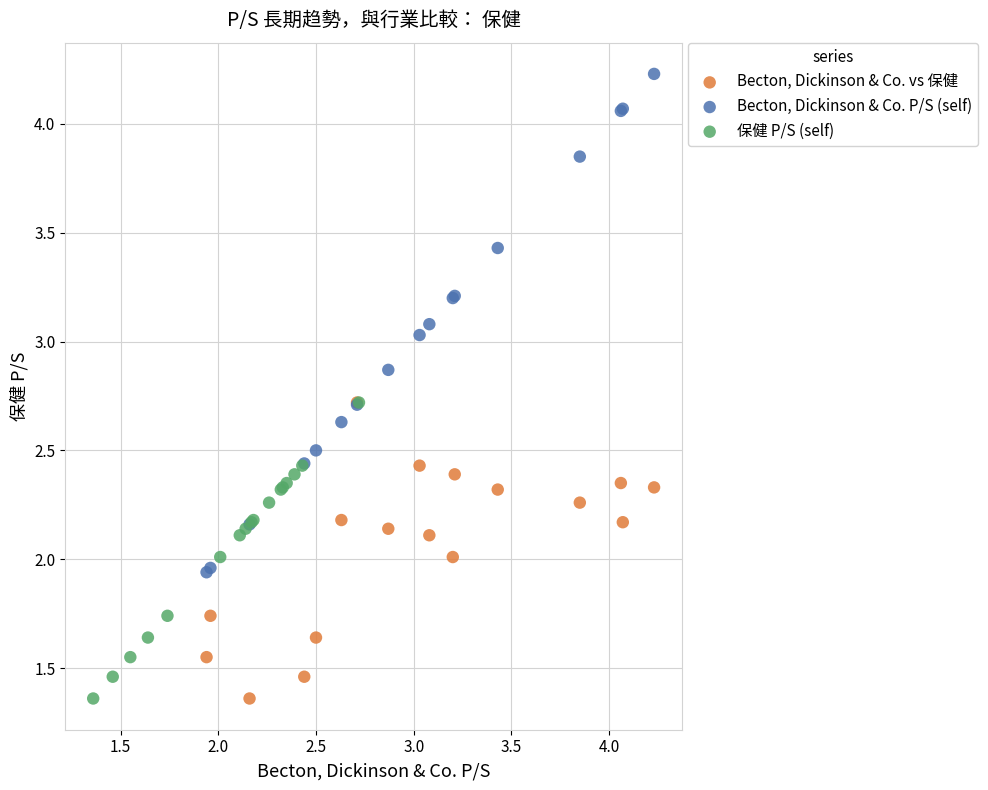

Which series has the largest Y range (max minus min)?

Becton, Dickinson & Co. P/S (self)